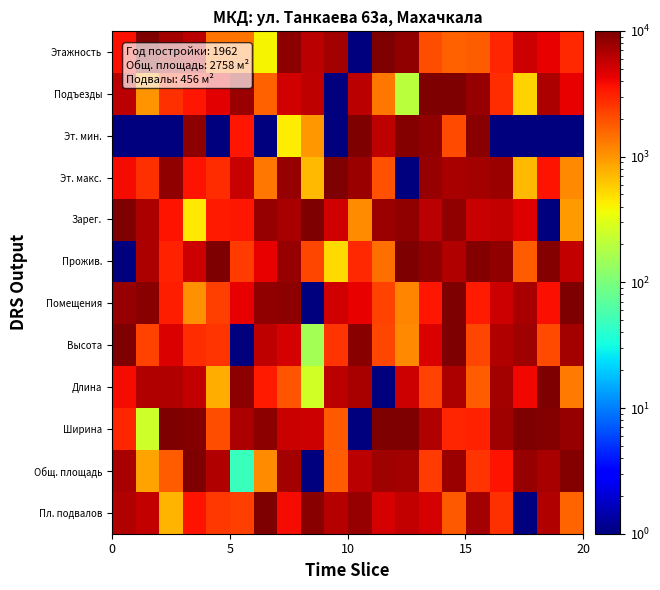

Reading left to right, what are all the values shown in this chart?

Этажность: 3729.1	9797.8	7494.1	6089.7	1427.5	1427.2	396.0	8907.4	6115.6	7242.1	1.0	10000.0	8552.1	2020.7	1699.3	1715.9	2988.7	5311.3	4333.8	2851.6
Подъезды: 6151.5	1013.1	2673.7	3481.0	4456.9	8037.0	1667.8	5089.6	5940.1	1.0	6104.7	1350.7	203.3	9817.8	10000.0	8289.6	2809.3	558.2	6938.9	4283.8
Эт. мин.: 1.0	1.0	1.0	8716.8	1.0	3461.6	1.0	428.3	995.6	1.0	10000.0	5859.5	9359.4	8408.2	2085.6	8984.1	1.0	1.0	1.0	1.0
Эт. макс.: 3904.9	2709.5	8388.6	3579.6	2807.1	5474.2	1380.6	8118.2	704.3	10000.0	7813.0	1969.4	1.0	8253.4	7146.8	7372.5	7803.1	699.2	3597.1	1125.3
Зарег.: 9720.3	6937.9	3545.3	443.5	3314.3	3479.0	8171.4	7103.4	10000.0	5185.0	1093.7	7981.5	8533.1	6218.3	8651.3	5435.4	5771.1	4666.6	1.0	957.9
Прожив.: 1.0	6735.3	3150.4	5312.3	9753.6	2426.1	4219.3	8061.5	2198.0	508.0	2876.5	1445.8	10000.0	8646.7	6701.8	9351.7	8597.2	1727.9	9586.6	5654.8
Помещения: 8296.8	9215.6	3224.6	1069.5	2291.2	4355.3	8406.4	8849.1	1.0	5222.1	4254.8	2230.8	1171.2	3427.8	9700.8	3278.5	5305.4	7214.7	3697.4	10000.0
Высота: 9755.5	2265.8	4852.7	2783.2	2614.2	1.0	6036.4	4910.0	154.8	2548.9	9184.4	2137.0	1139.3	4770.6	10000.0	2163.3	6695.9	7638.9	2116.7	7286.9
Длина: 3817.4	6691.9	6705.2	5642.9	801.9	8897.8	3306.6	1847.6	263.8	6241.9	7183.7	1.0	5385.6	2282.0	6831.7	1715.5	7329.0	4023.3	10000.0	1315.2
Ширина: 2982.5	245.9	10000.0	9430.6	1983.0	6817.1	8707.8	5557.2	5250.0	1789.6	1.0	9669.6	9708.1	6493.9	2958.0	3080.4	7610.4	9668.3	9547.8	8258.7
Общ. площадь: 7129.3	886.0	1753.1	10000.0	6730.9	47.3	1079.9	7369.5	1.0	1743.9	6085.2	7687.3	7240.4	2454.1	7914.3	2599.4	3585.9	8298.3	7214.3	9447.9
Пл. подвалов: 6675.8	5734.5	732.0	3620.3	2539.9	2316.3	10000.0	3887.9	9146.7	6396.8	8121.8	5042.4	5825.1	4935.7	1802.5	7359.2	2704.0	1.0	6547.8	1611.4